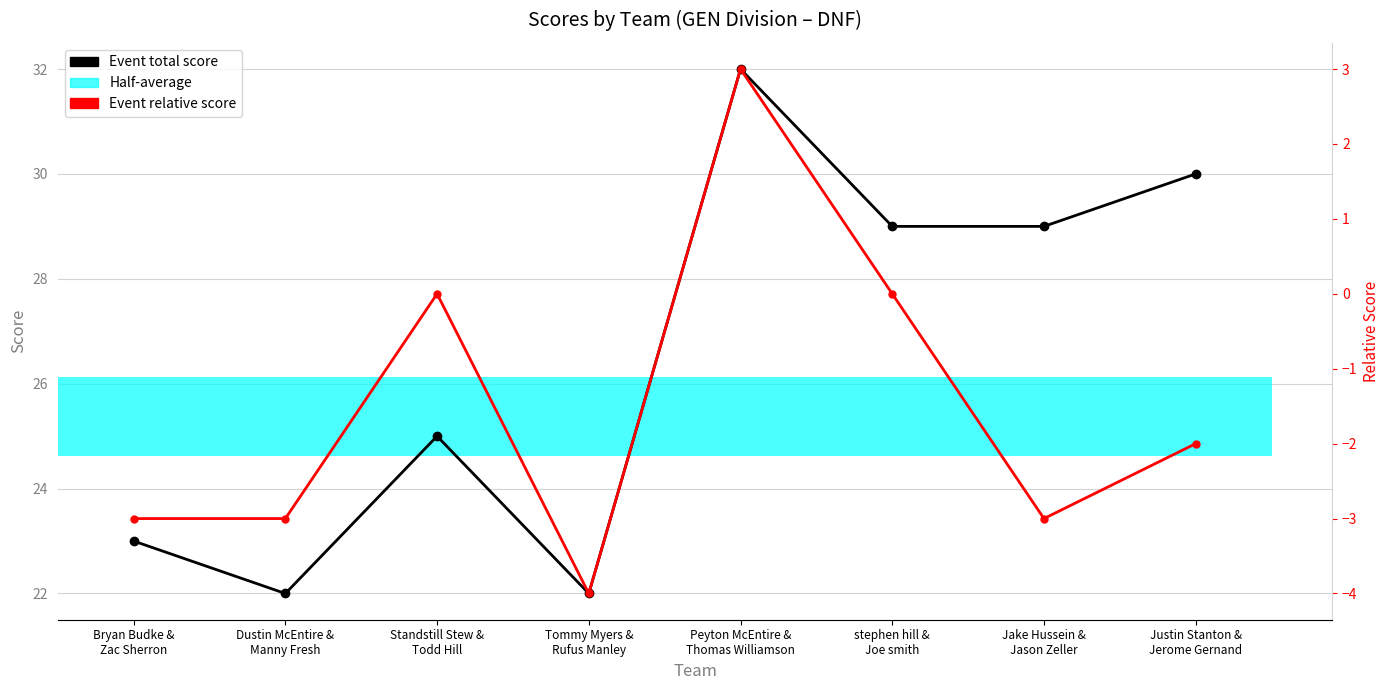

How many categories are shown in the chart?

8